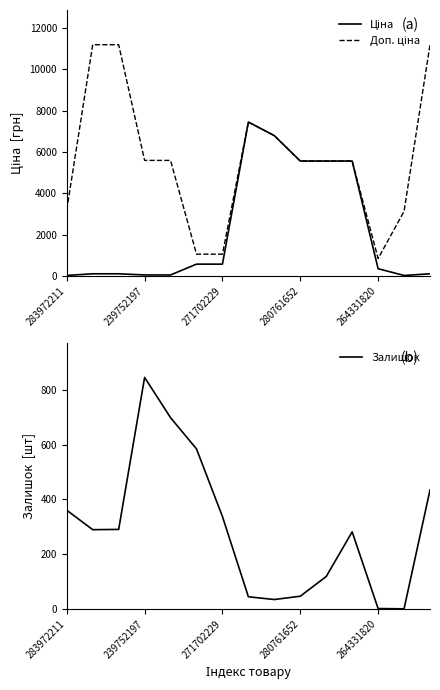

Is the value of Доп. ціна at 14 greater than the value of Ціна at 8?

Yes